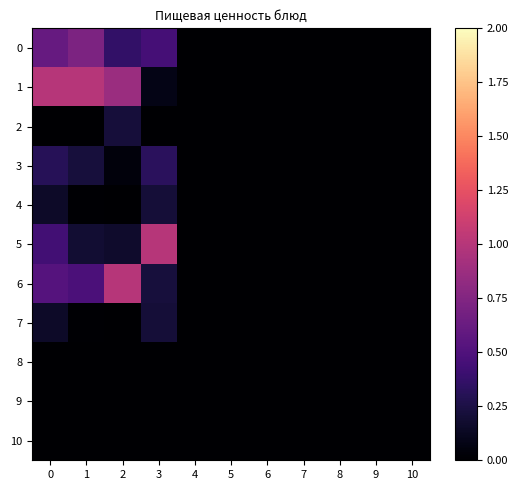

Which category has the lowest value across all series?

4